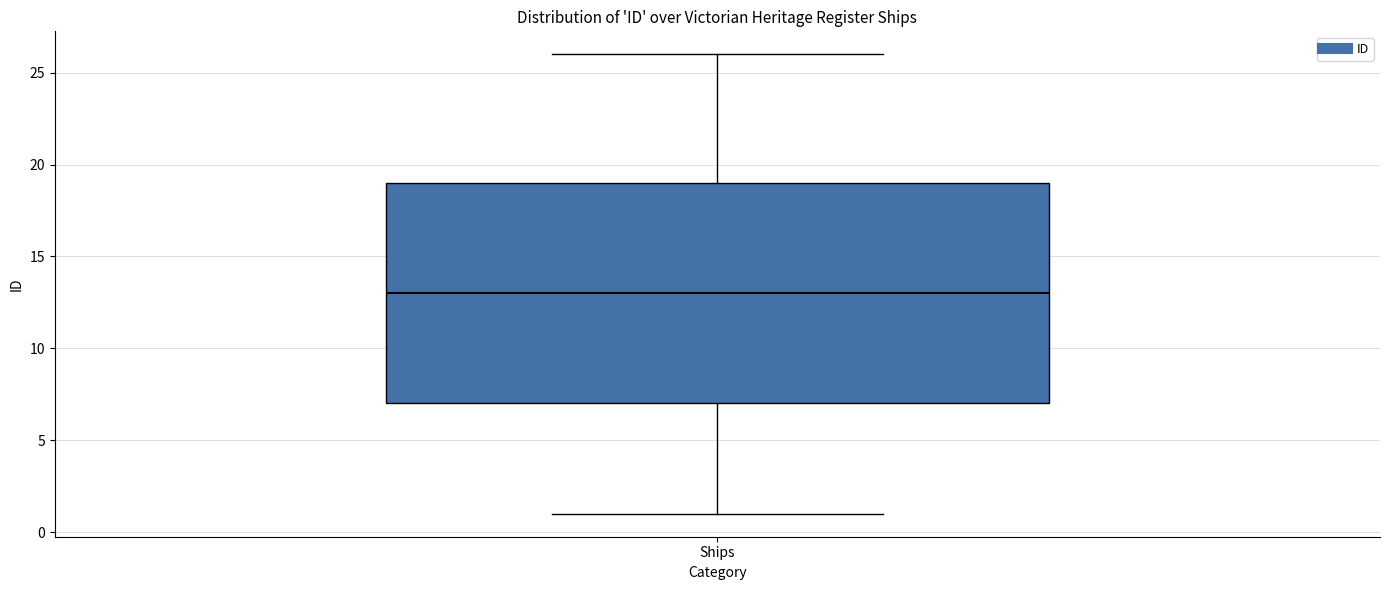

Where is the upper edge of the box for Ships on the y-axis? The values are not printed on the chart, so give them approximately, as read against the axis.

19